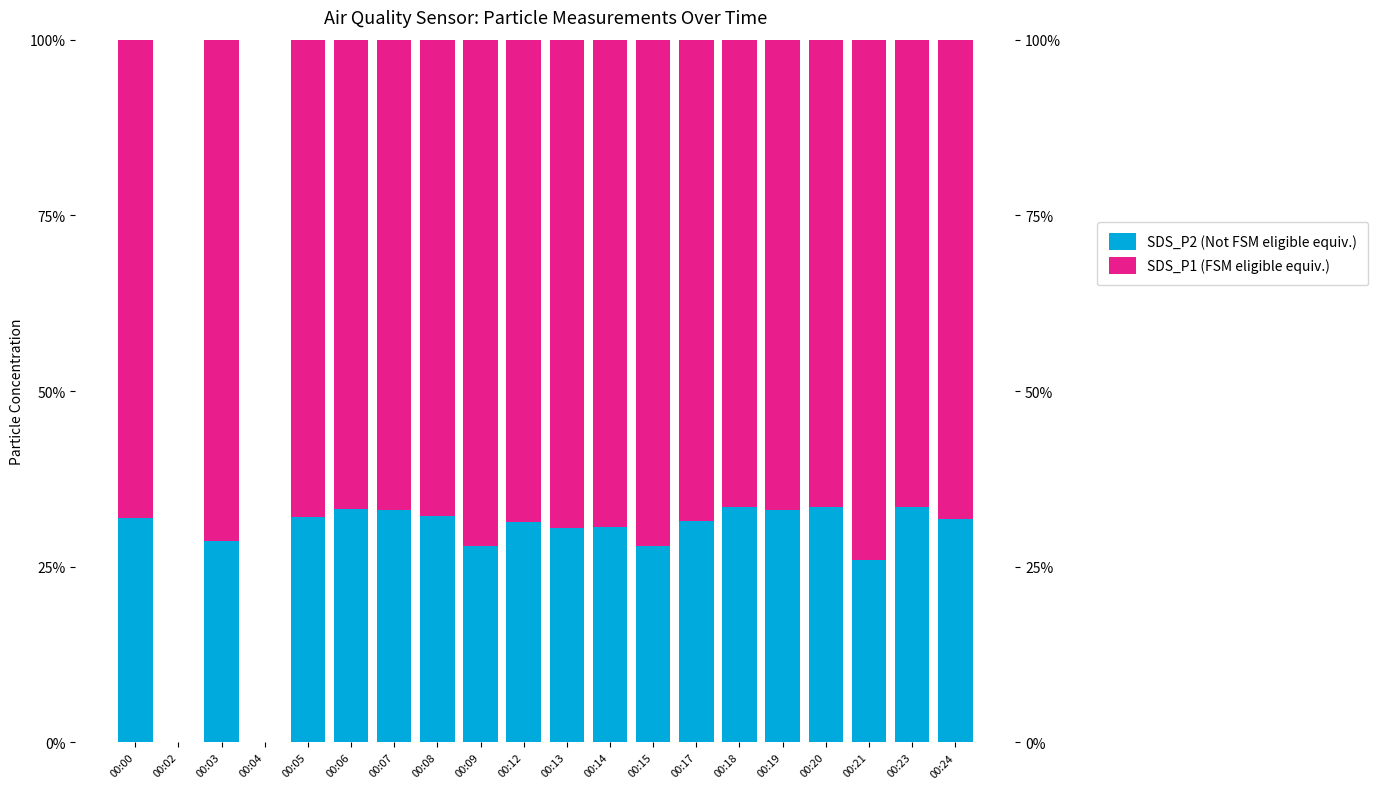

Where is SDS_P2 (Not FSM eligible equiv.) nearest to the value 0?

00:02